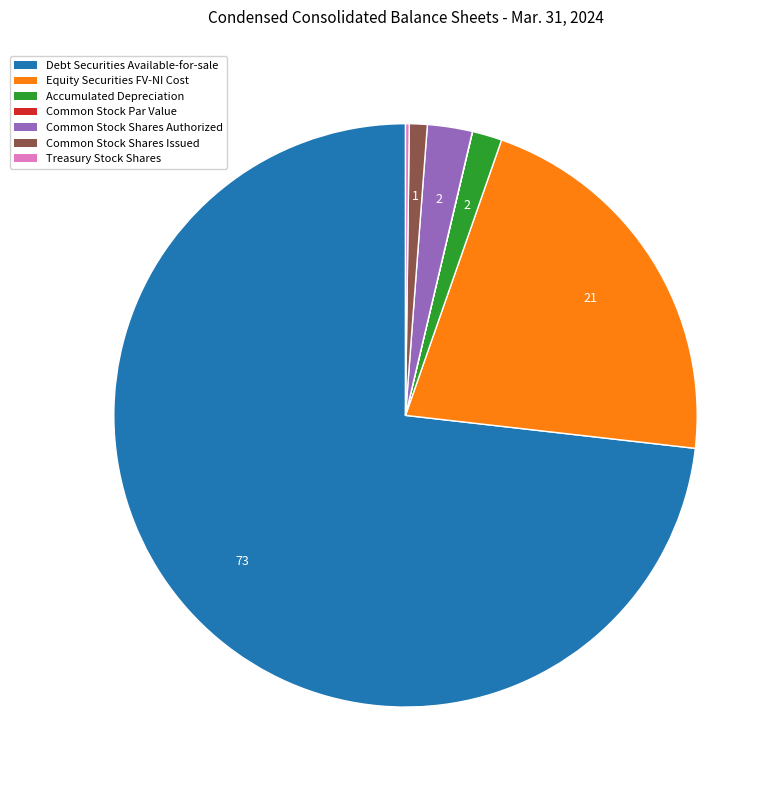

Which category has the biggest portion of the pie?

Debt Securities Available-for-sale